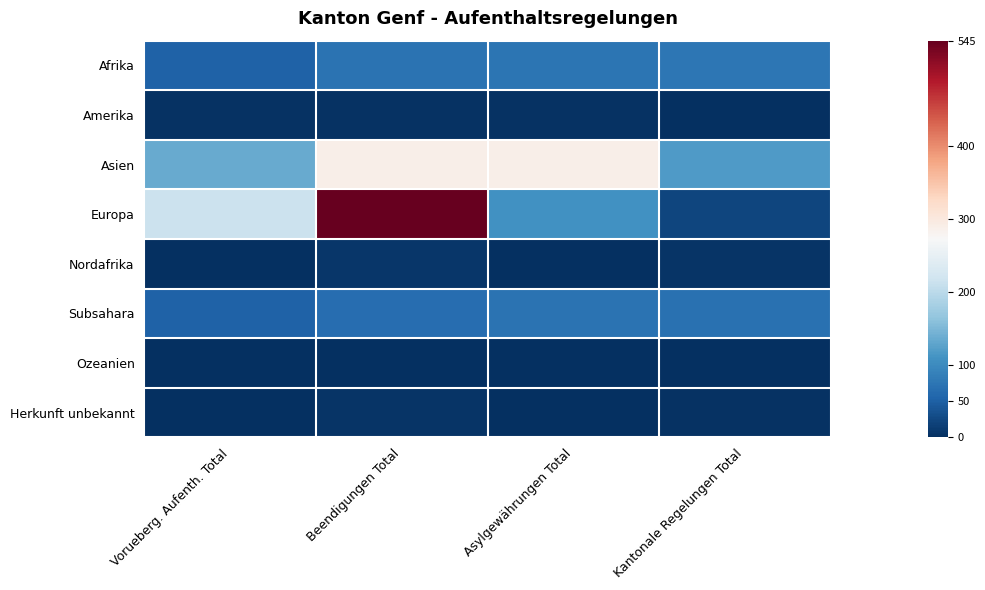

Reading left to right, extract all data points from this chart.

Afrika: Vorueberg. Aufenth. Total=53	Beendigungen Total=72	Asylgewährungen Total=74	Kantonale Regelungen Total=76
Amerika: Vorueberg. Aufenth. Total=4	Beendigungen Total=3	Asylgewährungen Total=3	Kantonale Regelungen Total=1
Asien: Vorueberg. Aufenth. Total=135	Beendigungen Total=289	Asylgewährungen Total=288	Kantonale Regelungen Total=118
Europa: Vorueberg. Aufenth. Total=213	Beendigungen Total=545	Asylgewährungen Total=108	Kantonale Regelungen Total=22
Nordafrika: Vorueberg. Aufenth. Total=1	Beendigungen Total=7	Asylgewährungen Total=2	Kantonale Regelungen Total=5
Subsahara: Vorueberg. Aufenth. Total=52	Beendigungen Total=64	Asylgewährungen Total=72	Kantonale Regelungen Total=70
Ozeanien: Vorueberg. Aufenth. Total=1	Beendigungen Total=0	Asylgewährungen Total=0	Kantonale Regelungen Total=0
Herkunft unbekannt: Vorueberg. Aufenth. Total=0	Beendigungen Total=6	Asylgewährungen Total=0	Kantonale Regelungen Total=3